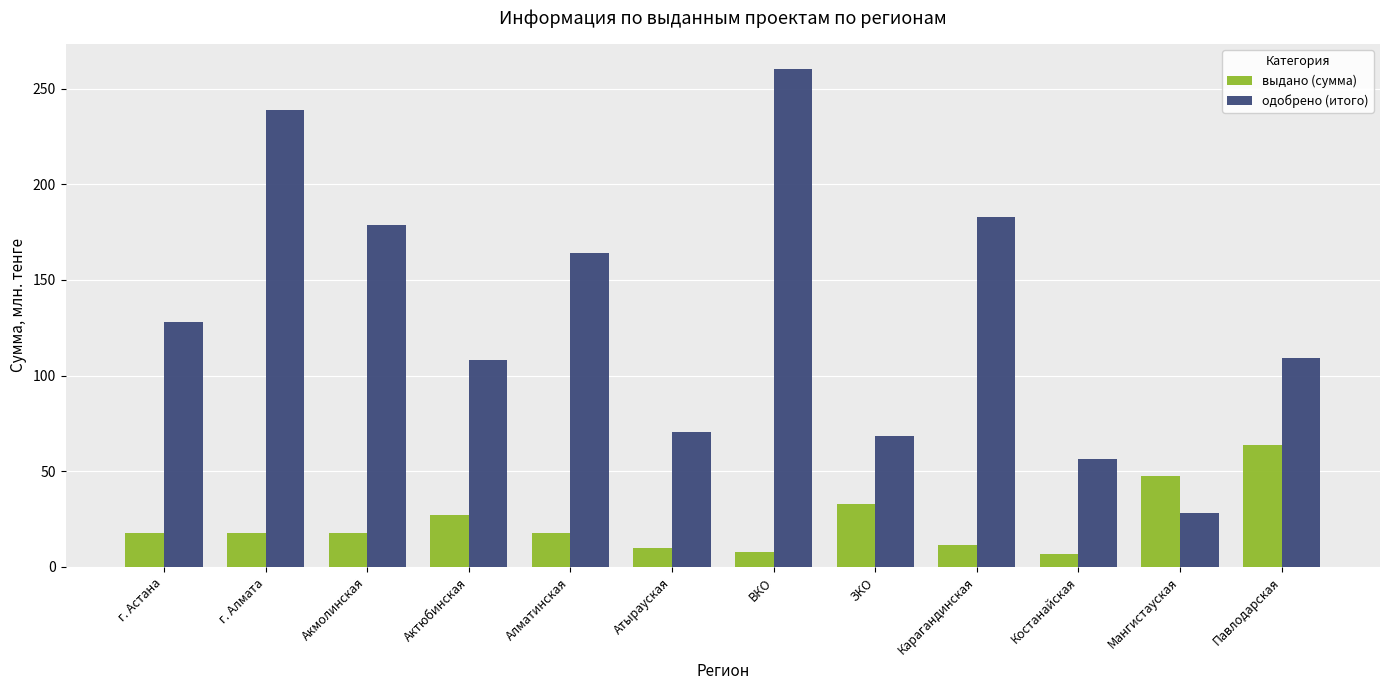

What is the sum of all одобрено (итого) values?

1593.9